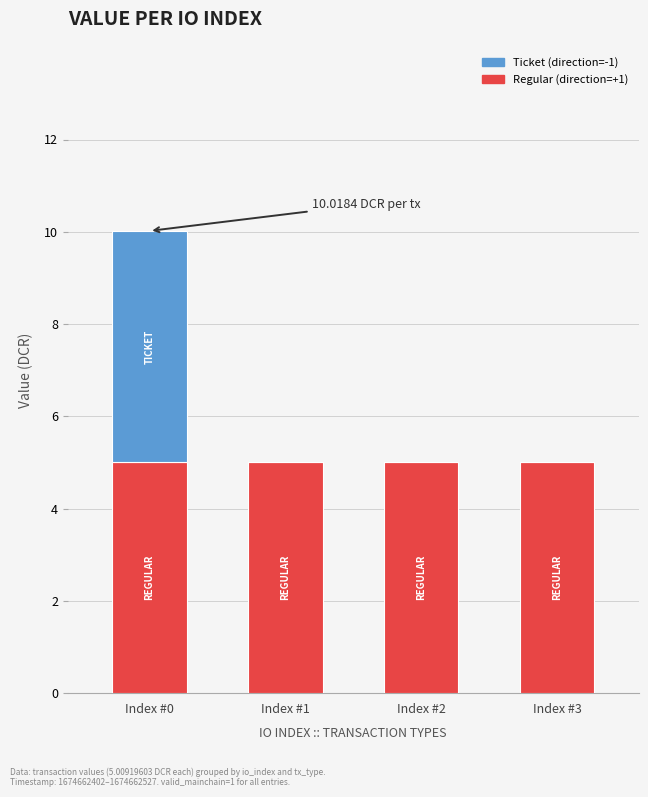

What is the total value across all series at Index #2?

5.0